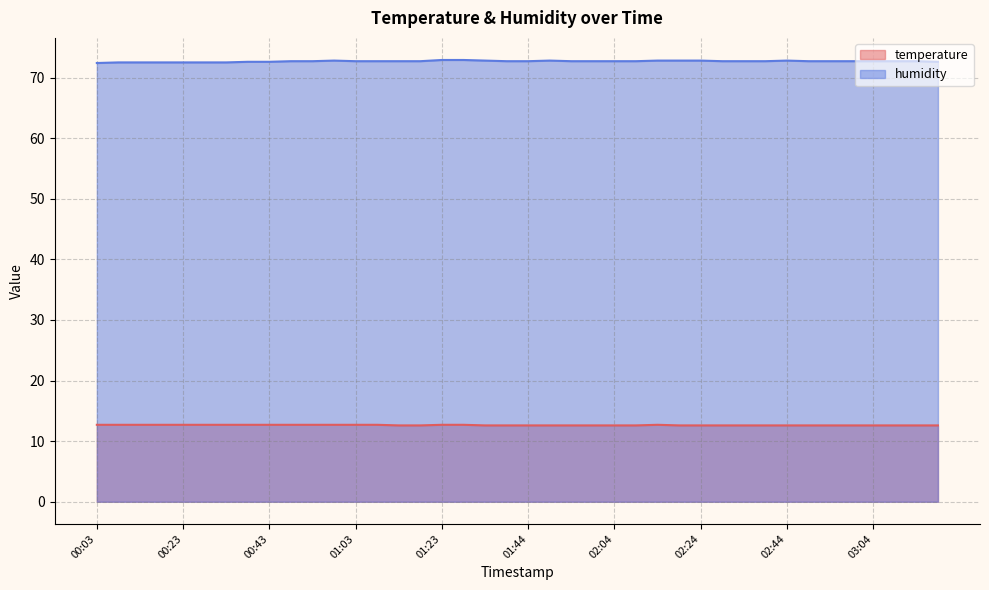

What is the average value of the temperature series?

12.6